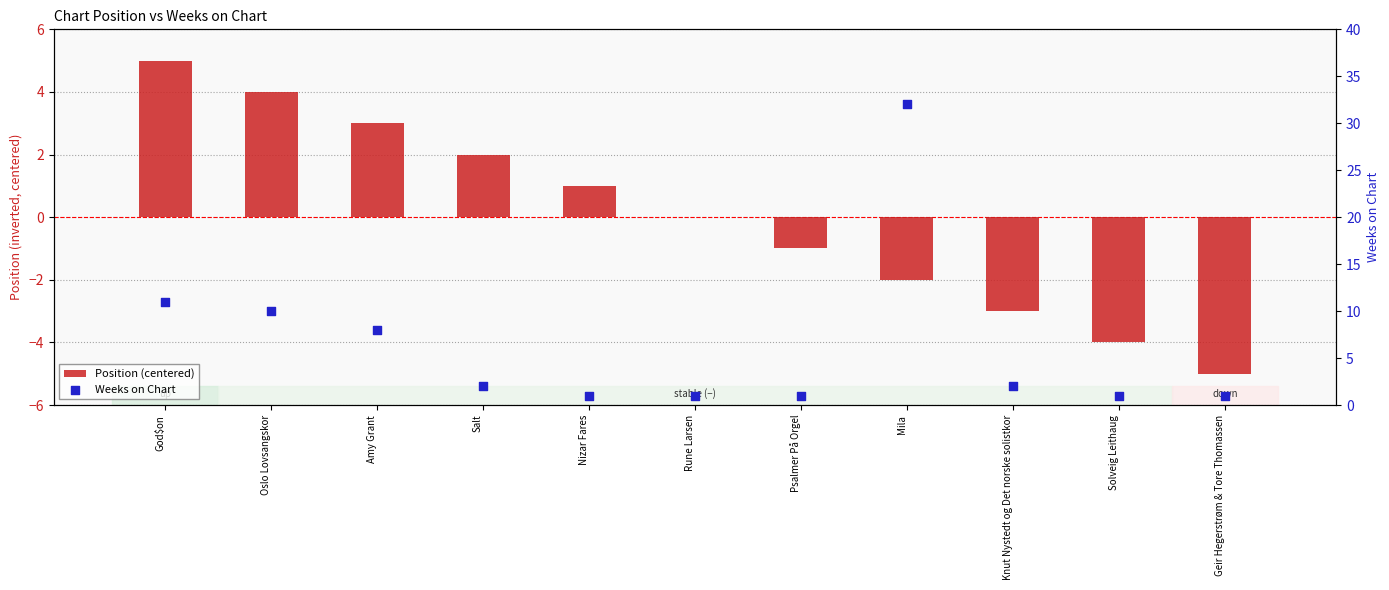

What are all the series names shown in the legend?

Position (centered), Weeks on Chart